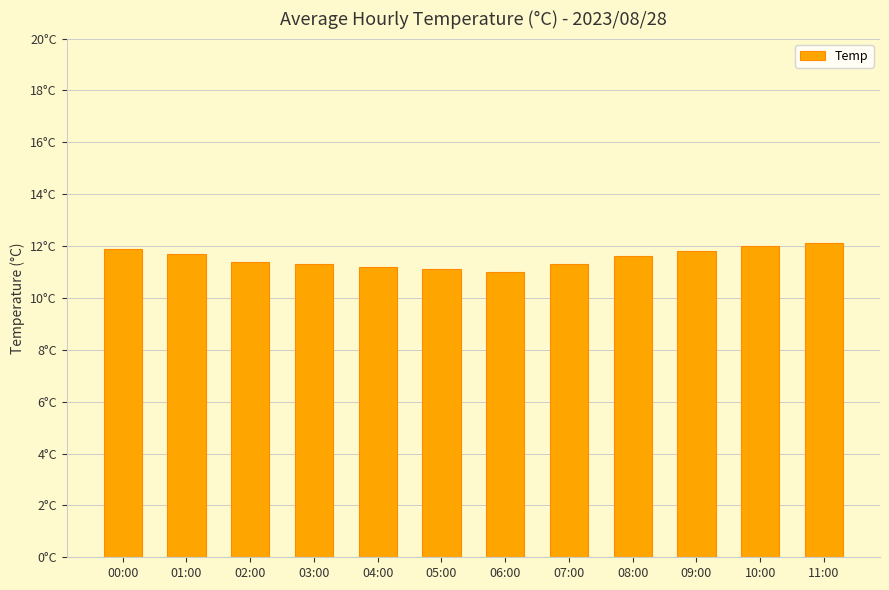

What is the change in value from 05:00 to 09:00?

+0.7